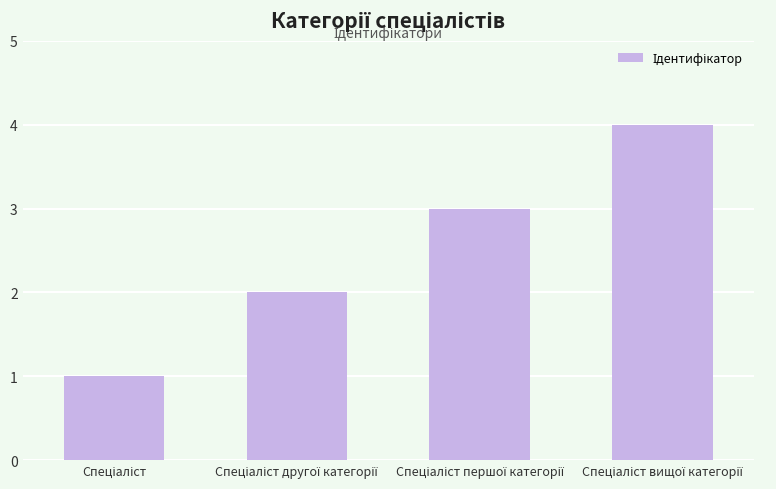

What is the maximum value shown in the chart?

4